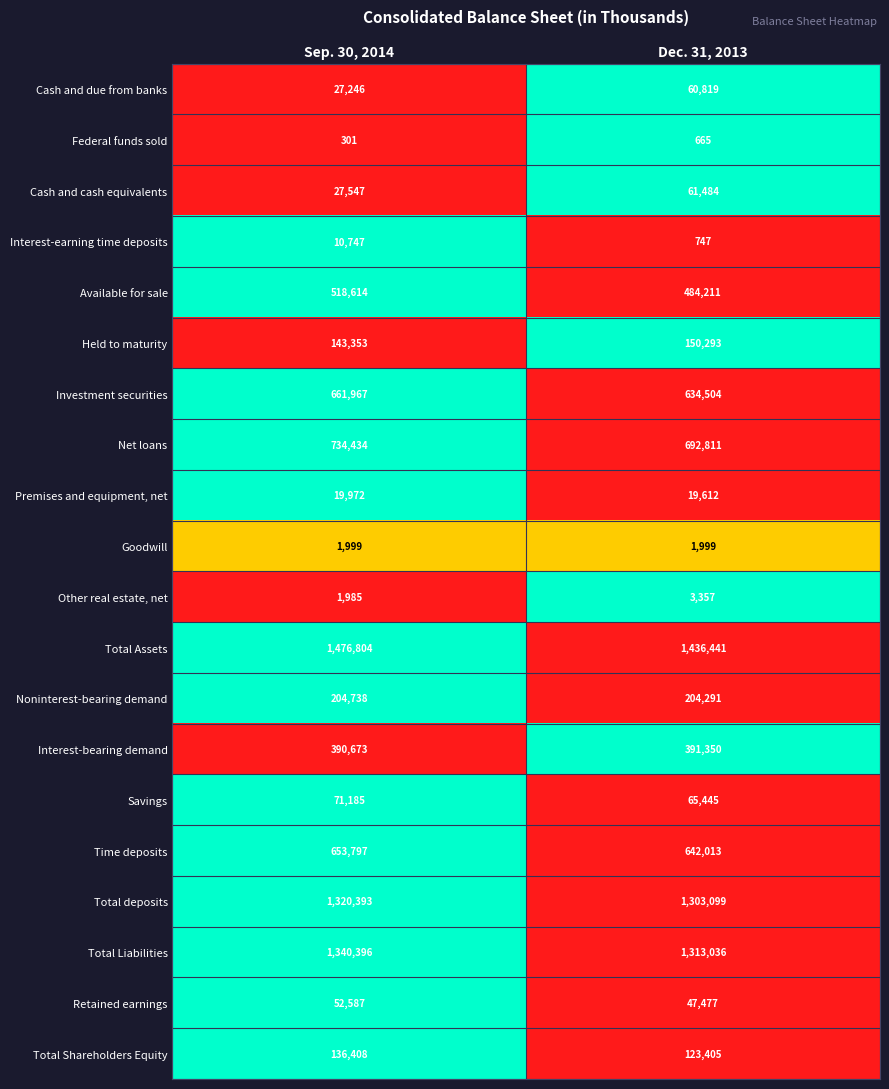

Read the Other real estate, net value at Dec. 31, 2013, to the nearest 10.

3360